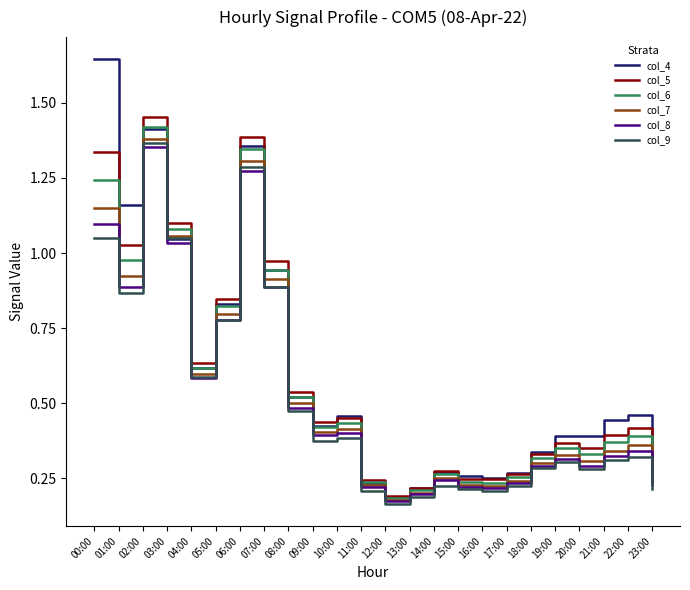

Is the value of col_6 at 23:00 greater than the value of col_8 at 22:00?

No